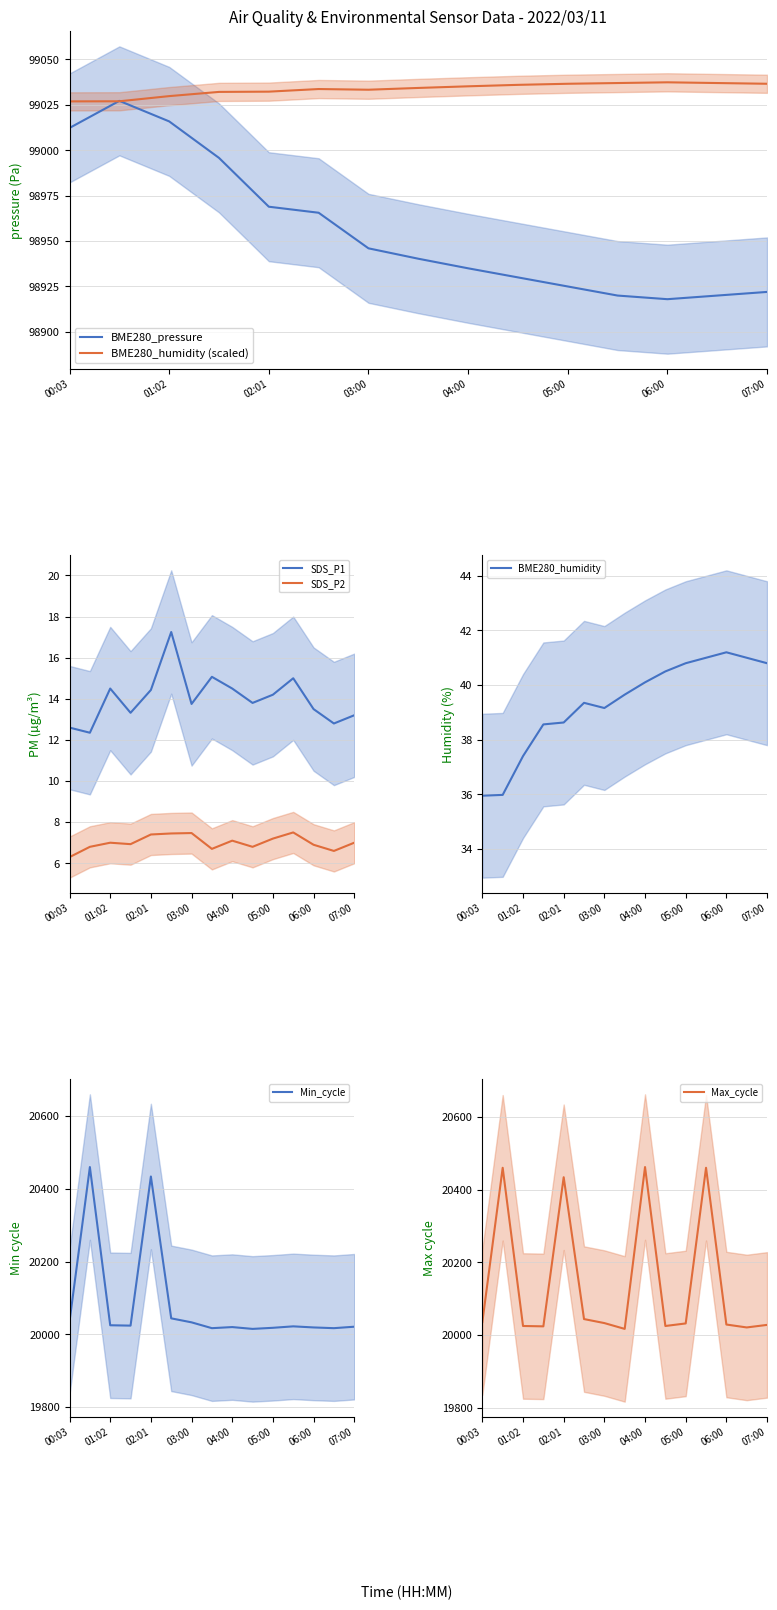

True or false: SDS_P1 and SDS_P2 cross at least once.

False